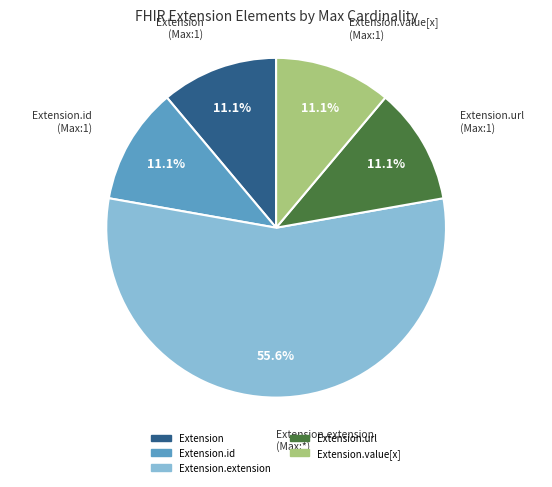

To the nearest percent, what is the difference between the largest and smallest slice percentages?

44%